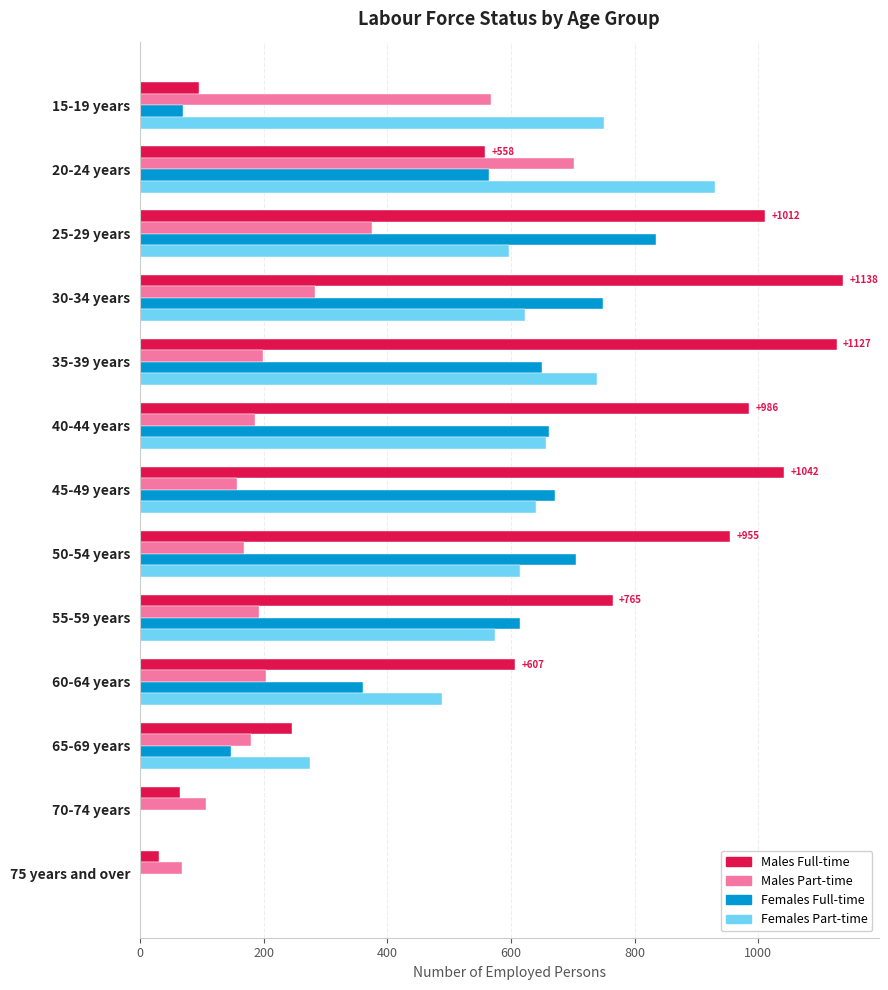

At which label does Males Part-time reach its peak?

20-24 years